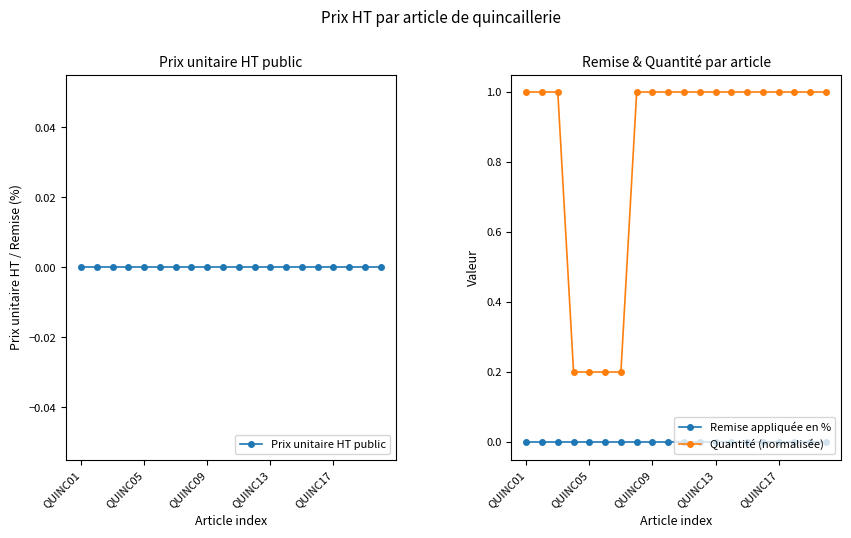

Reading left to right, transcribe all the data shown in this chart.

Prix unitaire HT public: 0.0	0.0	0.0	0.0	0.0	0.0	0.0	0.0	0.0	0.0	0.0	0.0	0.0	0.0	0.0	0.0	0.0	0.0	0.0	0.0
Remise appliquée en %: 0.0	0.0	0.0	0.0	0.0	0.0	0.0	0.0	0.0	0.0	0.0	0.0	0.0	0.0	0.0	0.0	0.0	0.0	0.0	0.0
Quantité (normalisée): 1.0	1.0	1.0	0.2	0.2	0.2	0.2	1.0	1.0	1.0	1.0	1.0	1.0	1.0	1.0	1.0	1.0	1.0	1.0	1.0